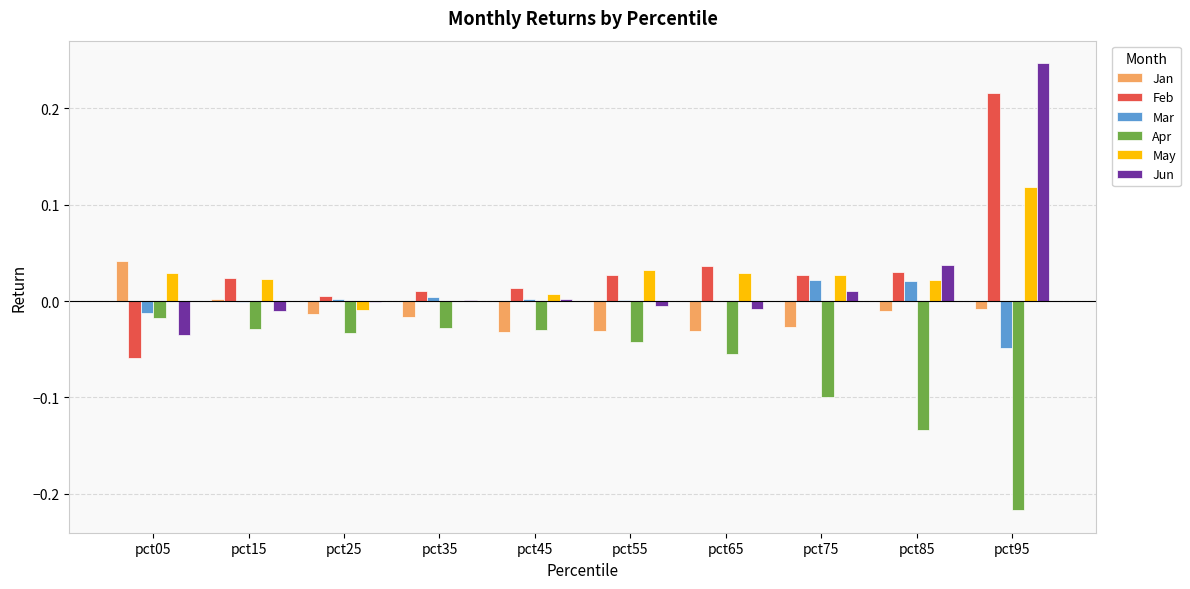

Which category has the highest value in the Apr series?

pct05